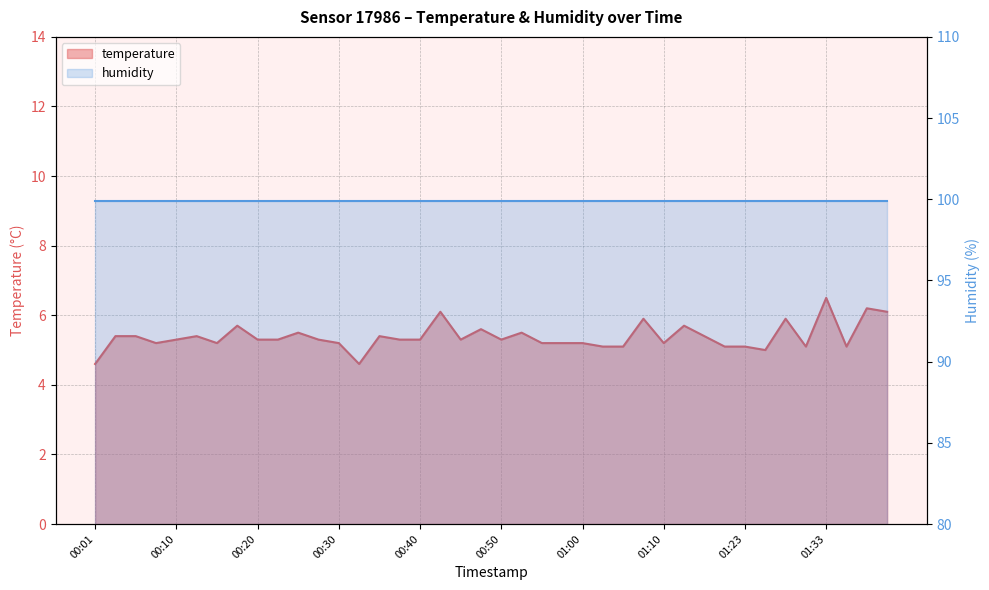

Reading right to left, extract all data points from this chart.

6.1	6.2	5.1	6.5	5.1	5.9	5.0	5.1	5.1	5.4	5.7	5.2	5.9	5.1	5.1	5.2	5.2	5.2	5.5	5.3	5.6	5.3	6.1	5.3	5.3	5.4	4.6	5.2	5.3	5.5	5.3	5.3	5.7	5.2	5.4	5.3	5.2	5.4	5.4	4.6